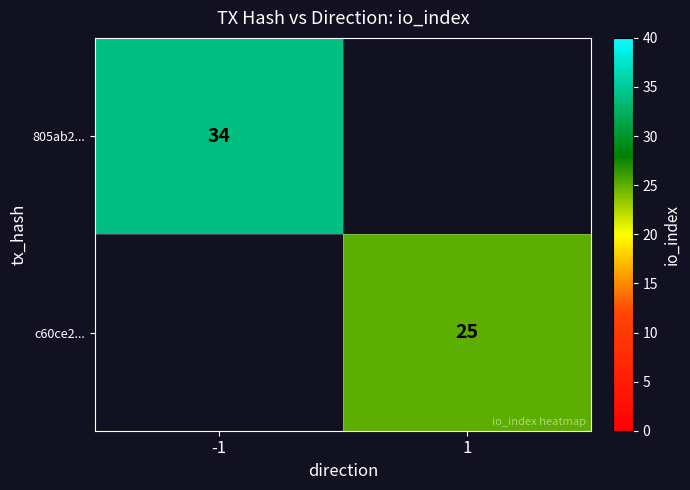

Is it true that 805ab2... equals 54 at -1?

False